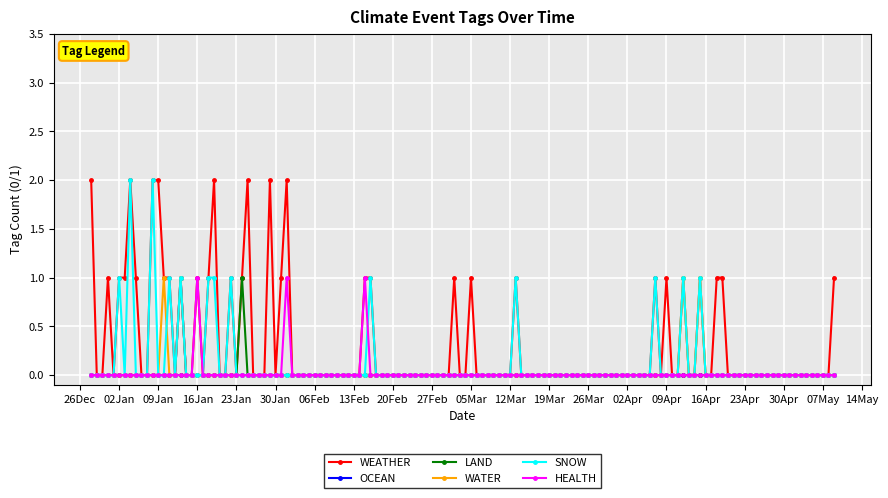

True or false: WEATHER has more than 1 interior local peaks.

True